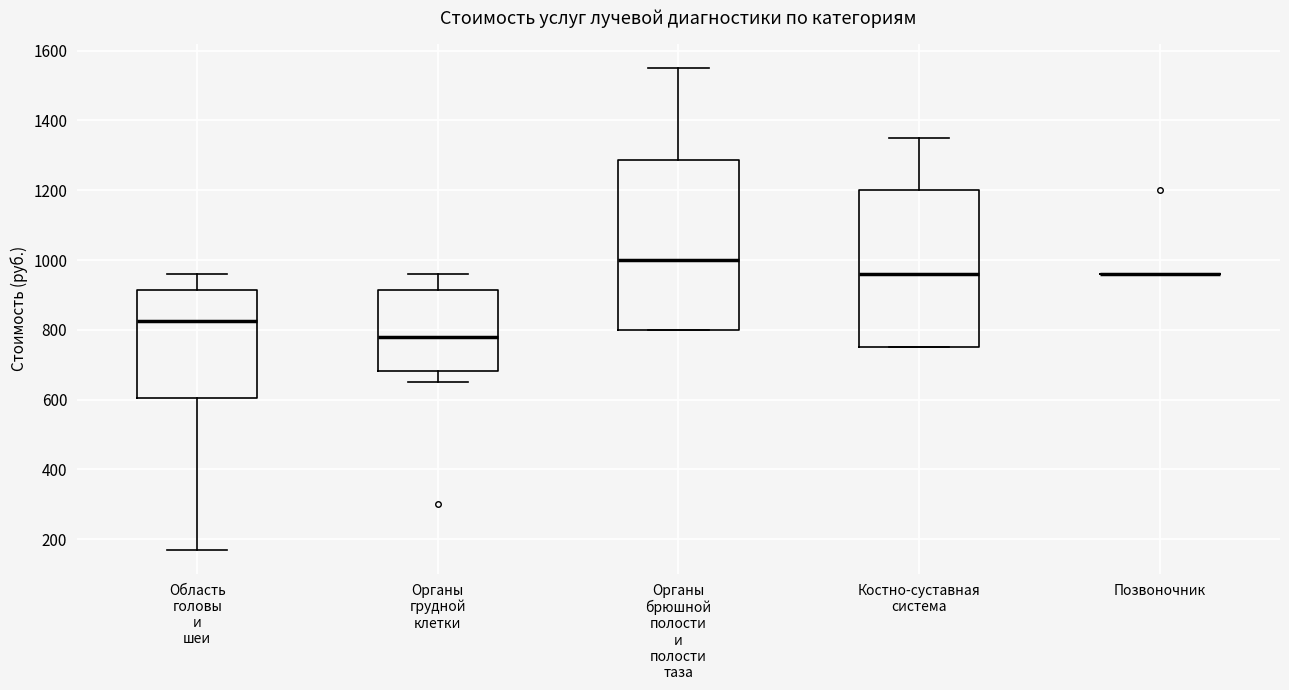

Where does the median line of the box for Костно-суставная система sit on the y-axis? The values are not printed on the chart, so give them approximately, as read against the axis.

960